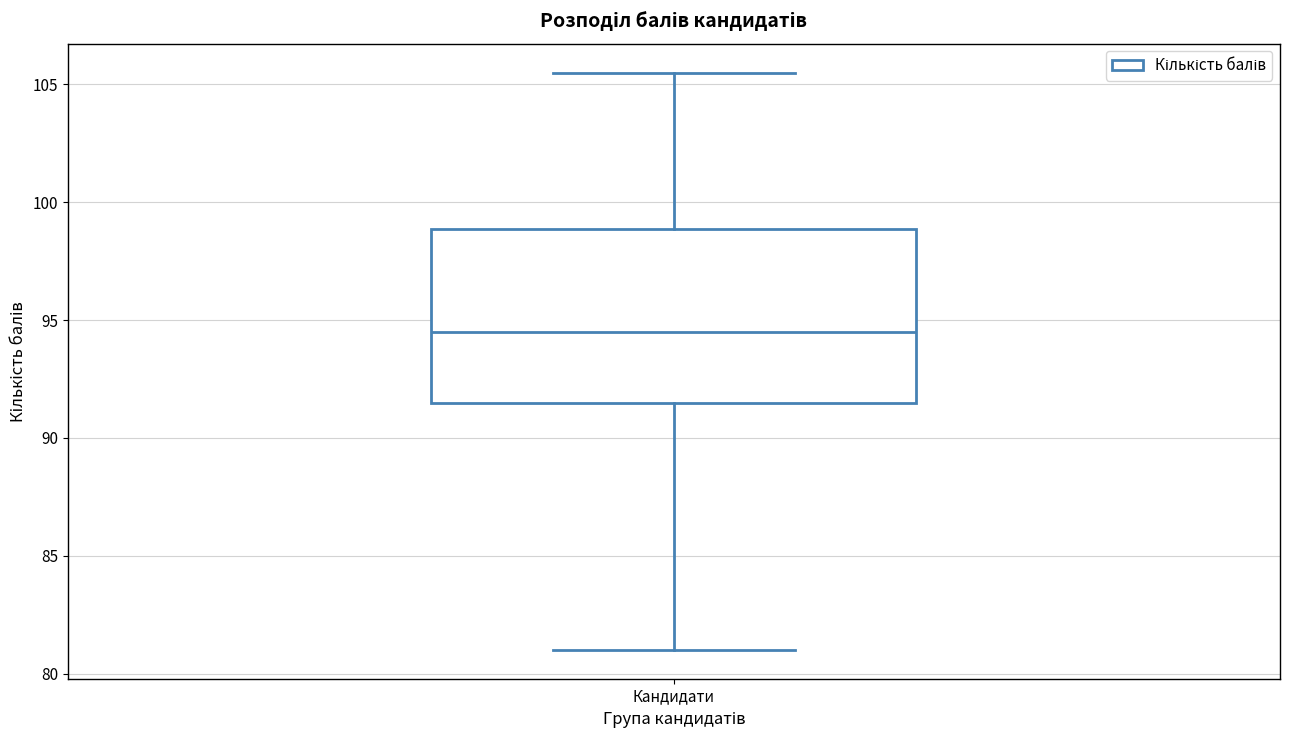

Read this box plot against the y-axis: the position of the median line, the range covered by the box, and the ends of both whiskers. The values are not printed on the chart, so give them approximately, as read against the axis.

median 94.5, box 91.5 to 99.0, whiskers 81.0 to 105.5